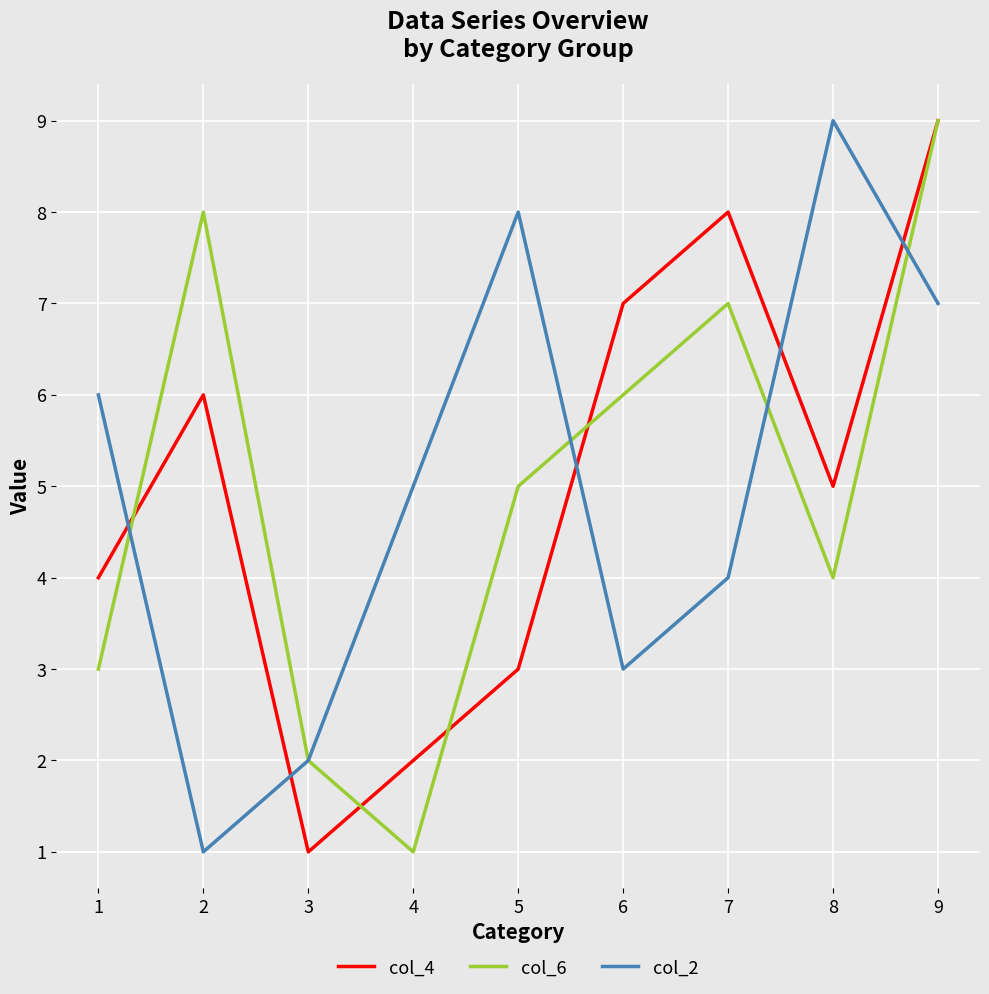

Where is the first local minimum for col_6?

4